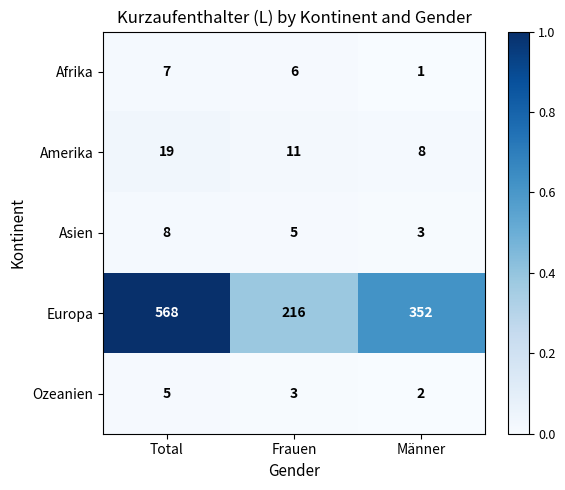

Reading right to left, list all the values displayed in this chart.

Afrika: Männer=1	Frauen=6	Total=7
Amerika: Männer=8	Frauen=11	Total=19
Asien: Männer=3	Frauen=5	Total=8
Europa: Männer=352	Frauen=216	Total=568
Ozeanien: Männer=2	Frauen=3	Total=5